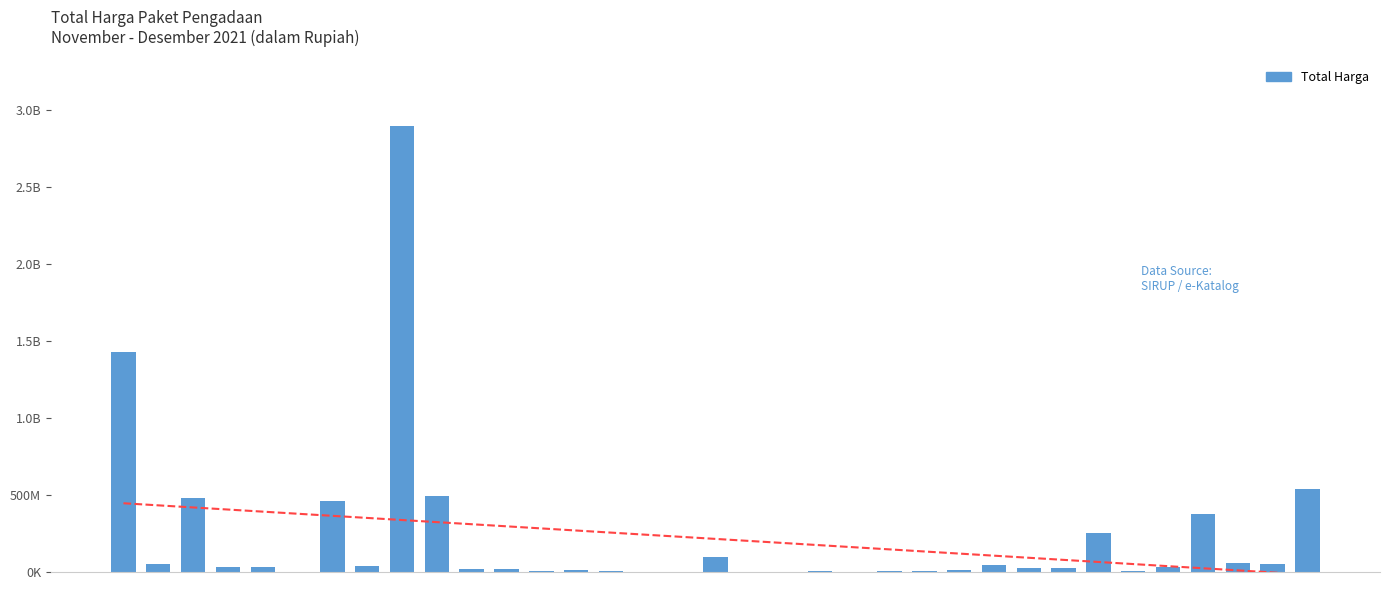

The chart shows a value of 51601000 at 33. True or false?

True